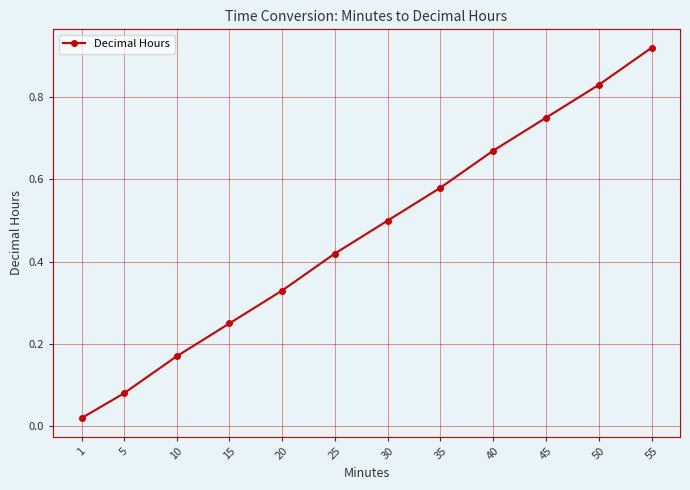

True or false: the data shows 0.4 at 45.

False